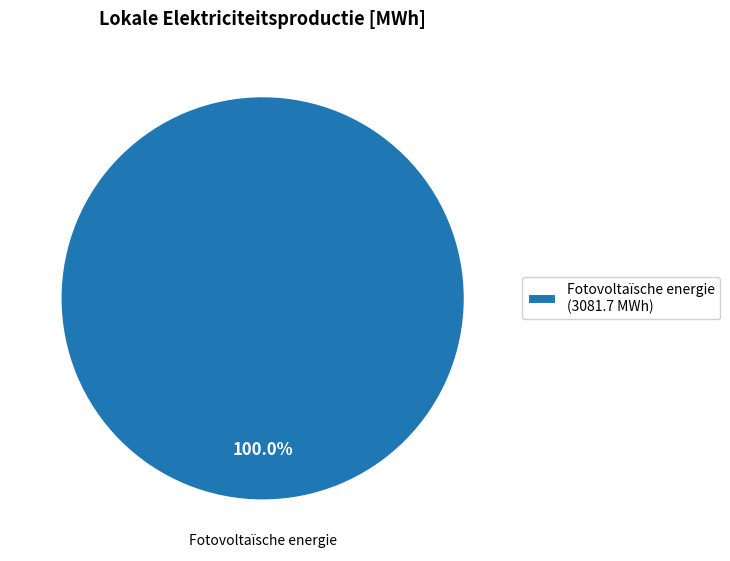

Count the number of slices in the pie.

1